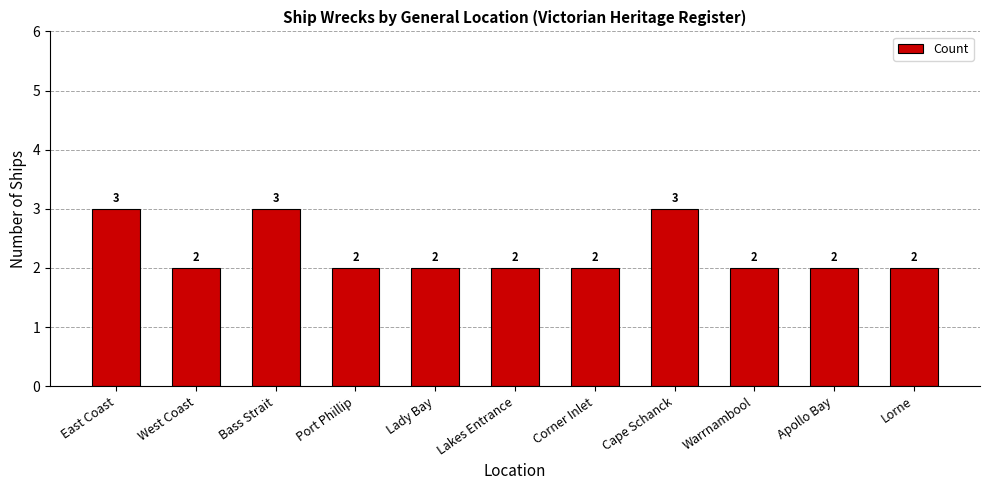

What is the difference between the maximum and minimum values?

1